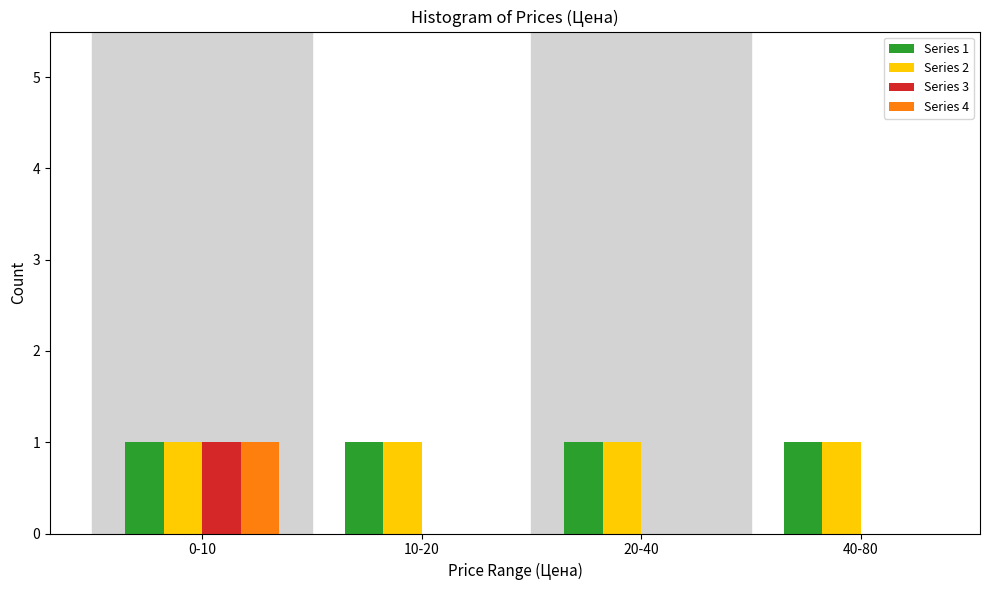

Is the value of Series 4 at 10-20 greater than the value of Series 1 at 40-80?

No